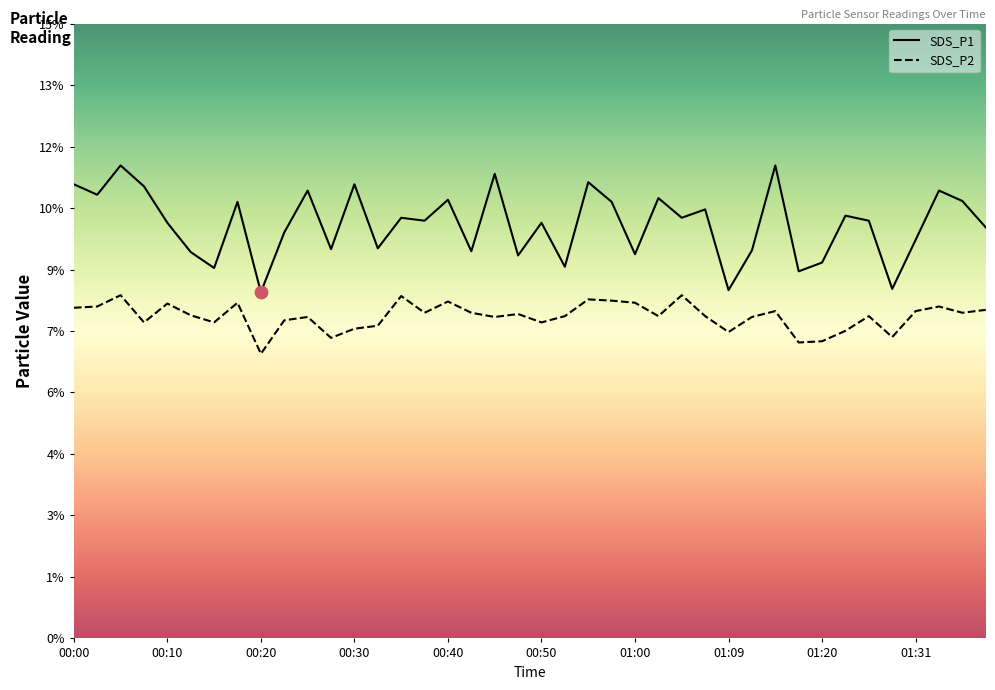

What are all the series names shown in the legend?

SDS_P1, SDS_P2